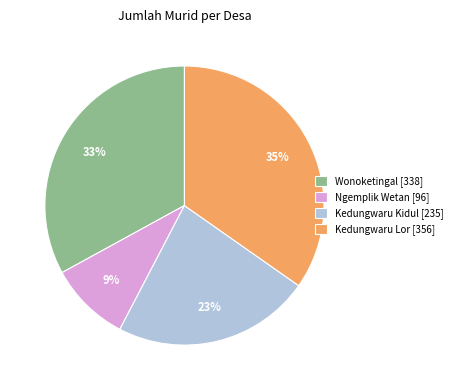

What is the smallest slice in the pie chart?

Ngemplik Wetan